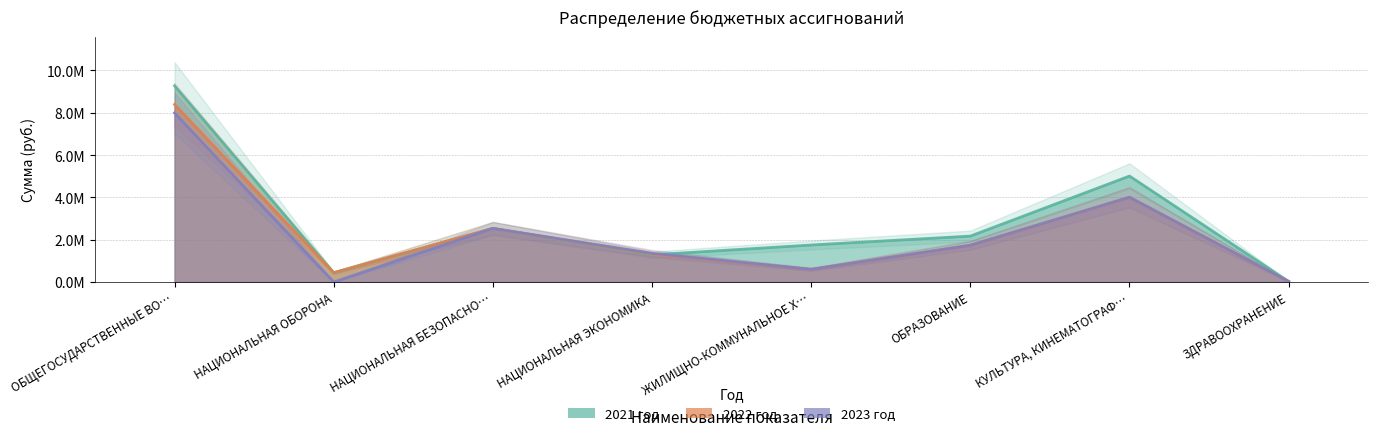

What is the difference between the 2023 год values at ОБРАЗОВАНИЕ and ЖИЛИЩНО-КОММУНАЛЬНОЕ Х…?

1136810.3